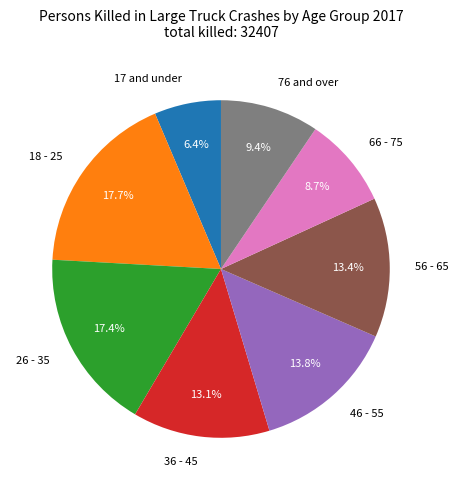

Which has a higher value, 17 and under or 46 - 55?

46 - 55